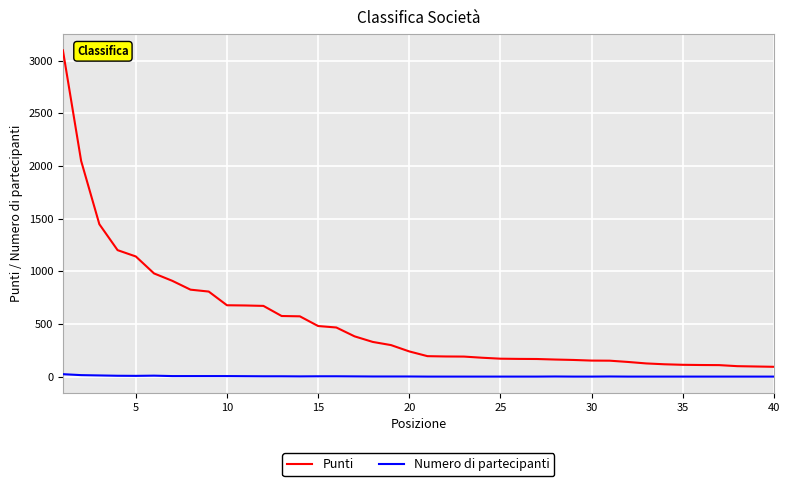

What is the average value of the Numero di partecipanti series?

4